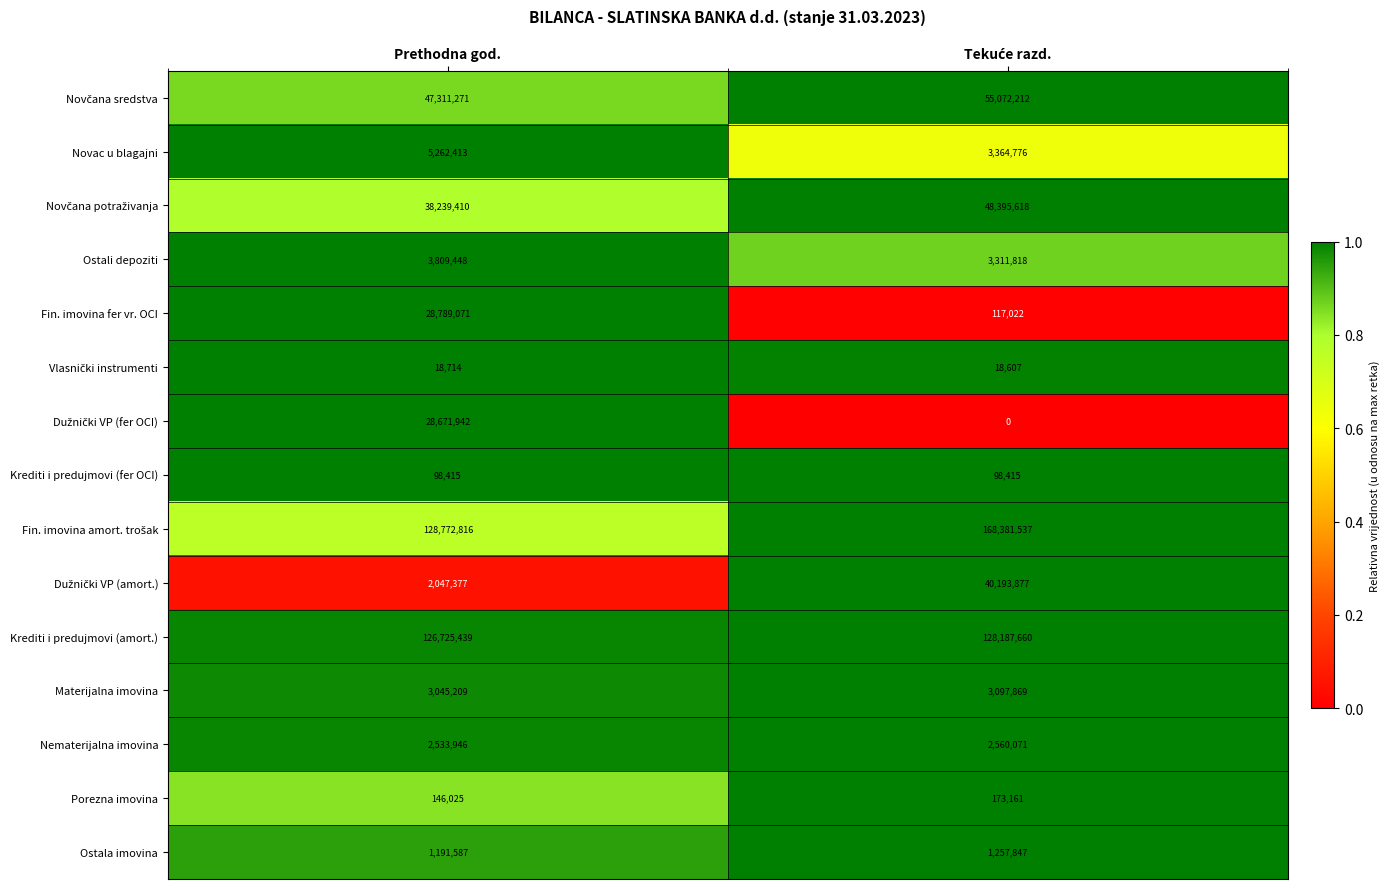

What is the difference between the maximum and minimum values in the Nematerijalna imovina series?

26125